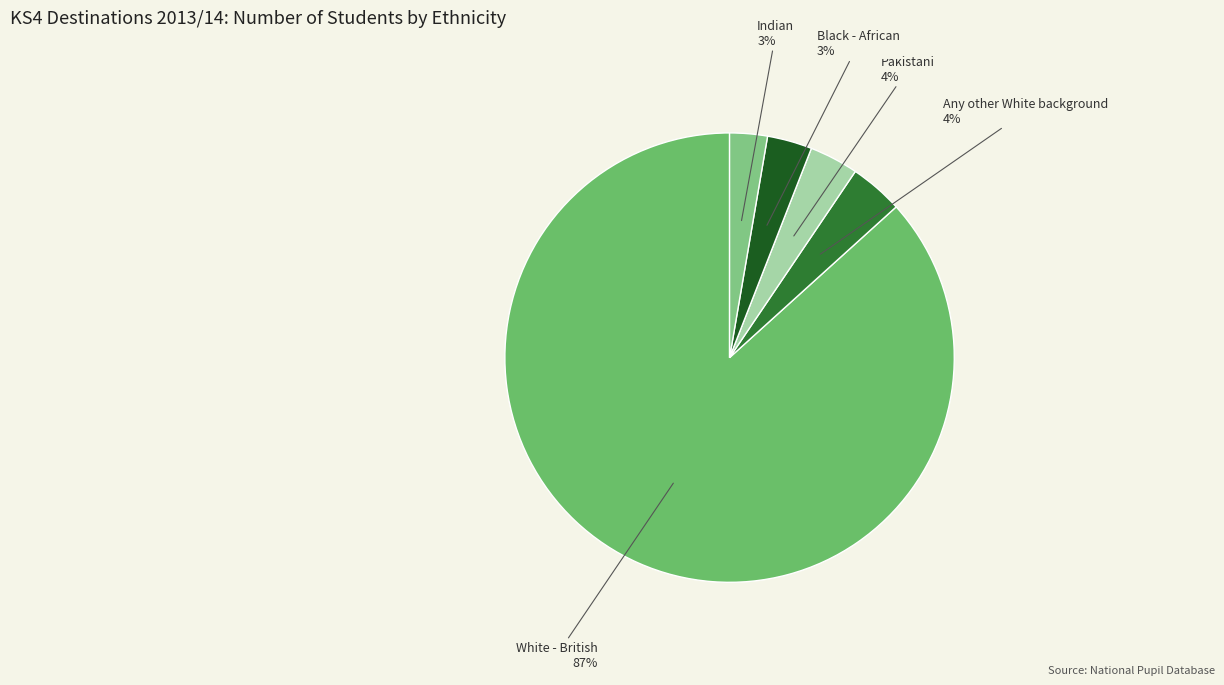

Count the number of slices in the pie.

5